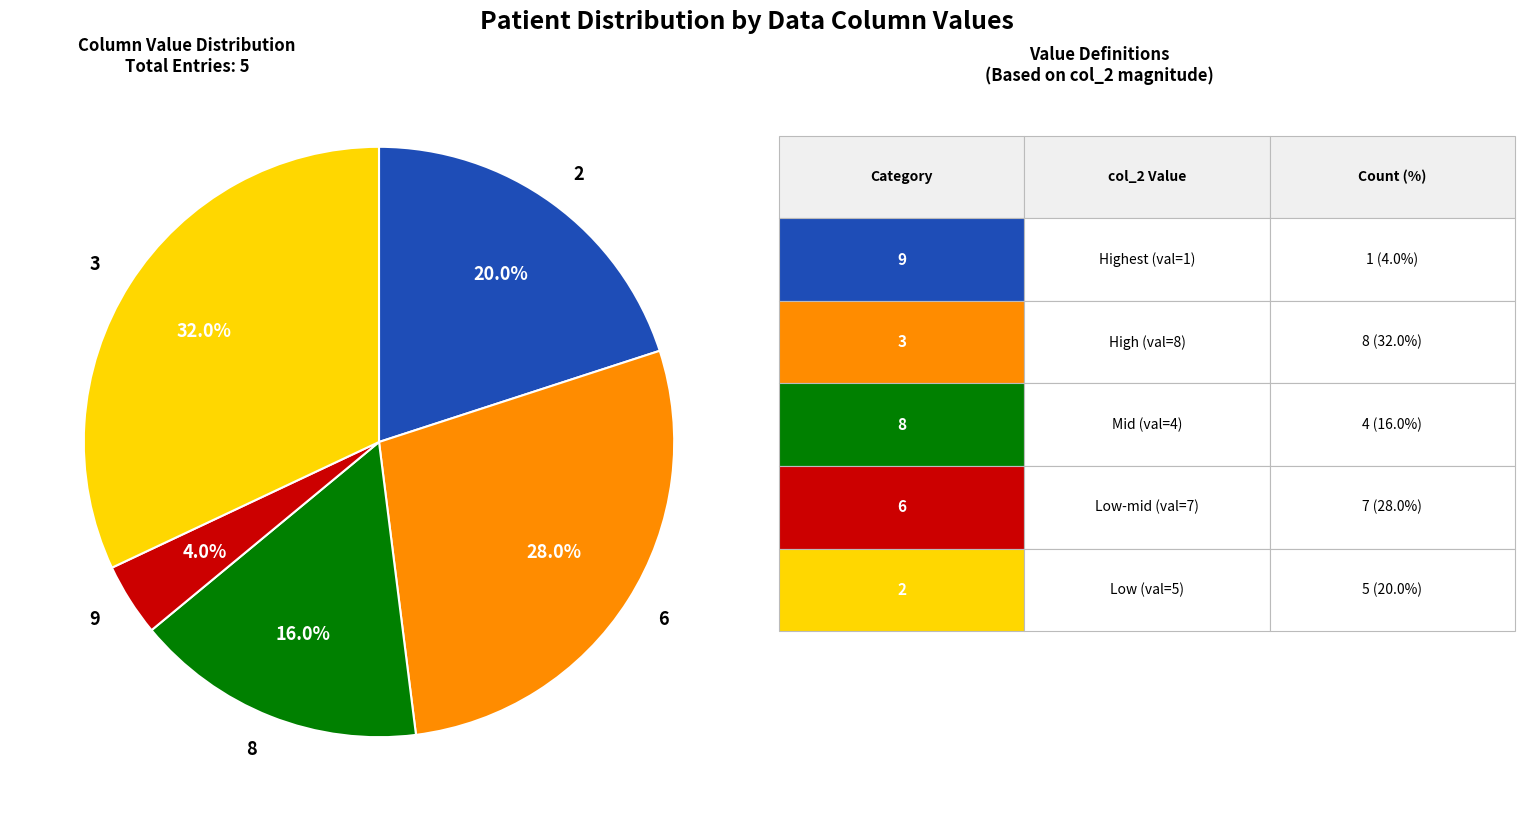

How much of the chart is everything except 8?

84.0%